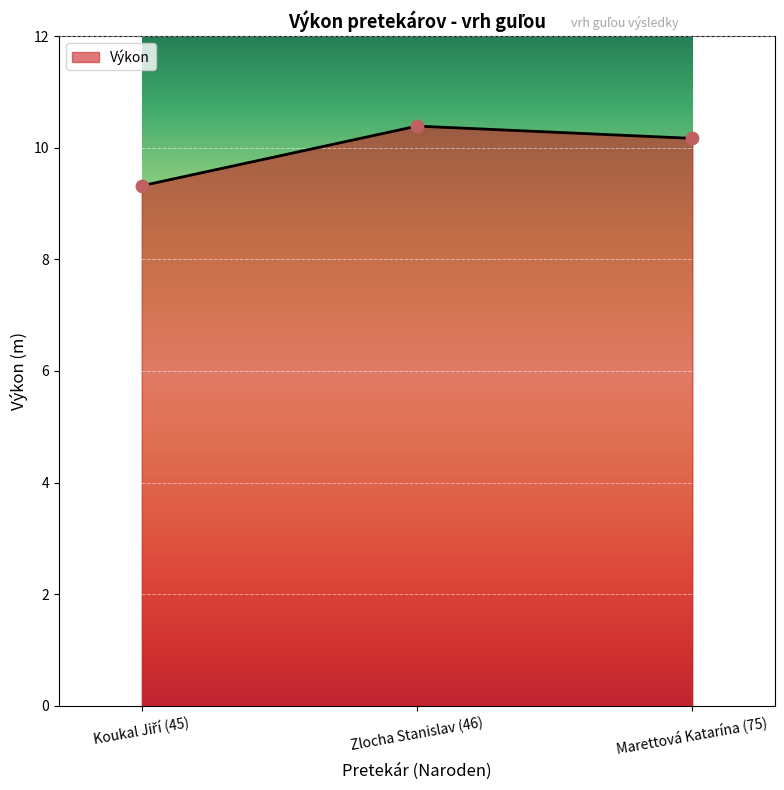

Approximately how many times larger is the value at Zlocha Stanislav (46) compared to Marettová Katarína (75)?

1.0